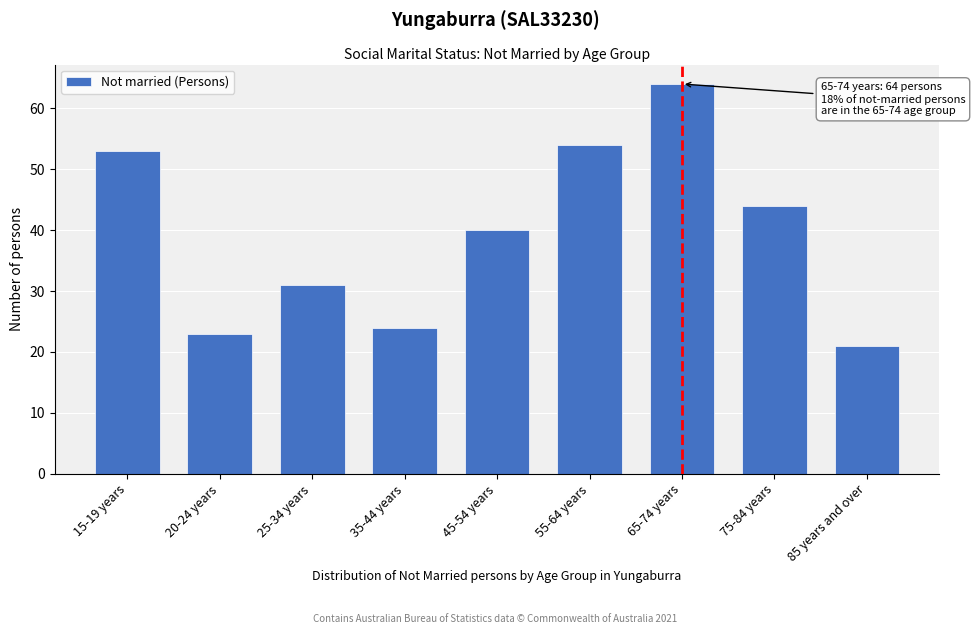

Reading left to right, transcribe all the data shown in this chart.

53	23	31	24	40	54	64	44	21